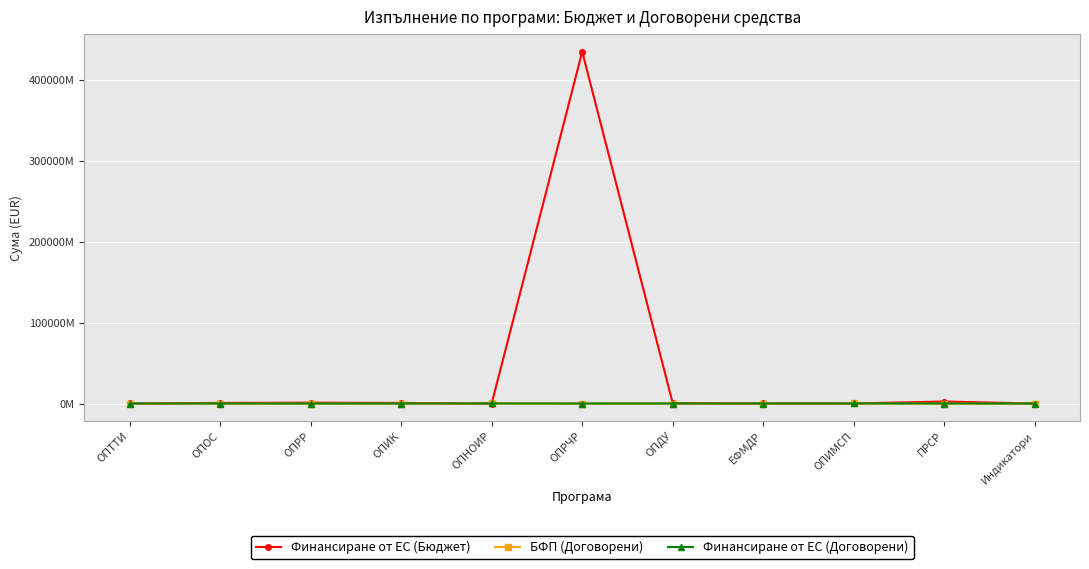

Reading left to right, extract all data points from this chart.

Финансиране от ЕС (Бюджет): 43495159.6	769445269.2	1058385187.9	727274940.4	104303.5	434641576210.6	472433702.3	183837674.4	107737831.0	2473981337.8	12869727.9
БФП (Договорени): 20515359.4	17081714.1	4934148.4	11850395.8	91943089.0	5801270.1	22819389.7	6705928.6	102000000.0	6971421.9	10433336.3
Финансиране от ЕС (Договорени): 15854164.4	14566023.1	3269067.8	9852219.9	68461140.4	5247369.2	19376701.5	5333497.8	102000000.0	5546244.9	9599801.6